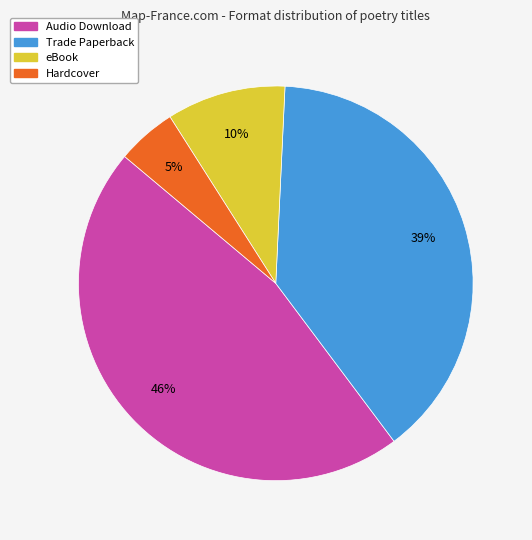

Approximately how many times larger is the value at Audio Download compared to Trade Paperback?

1.2